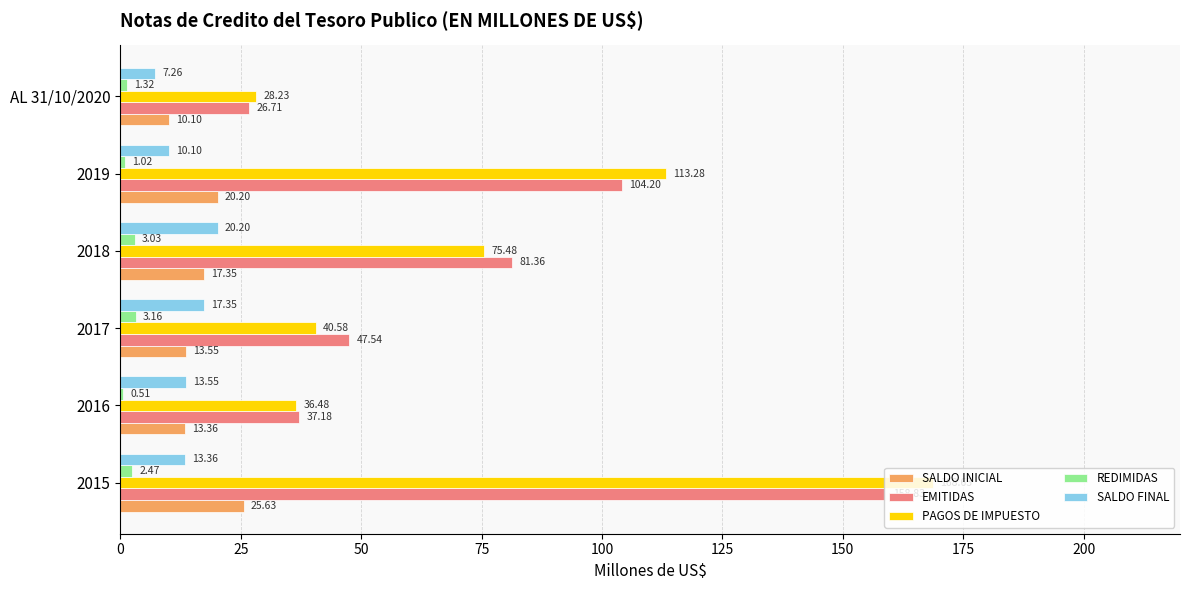

What is the sum of the SALDO FINAL values at 2015 and AL 31/10/2020?

20.6